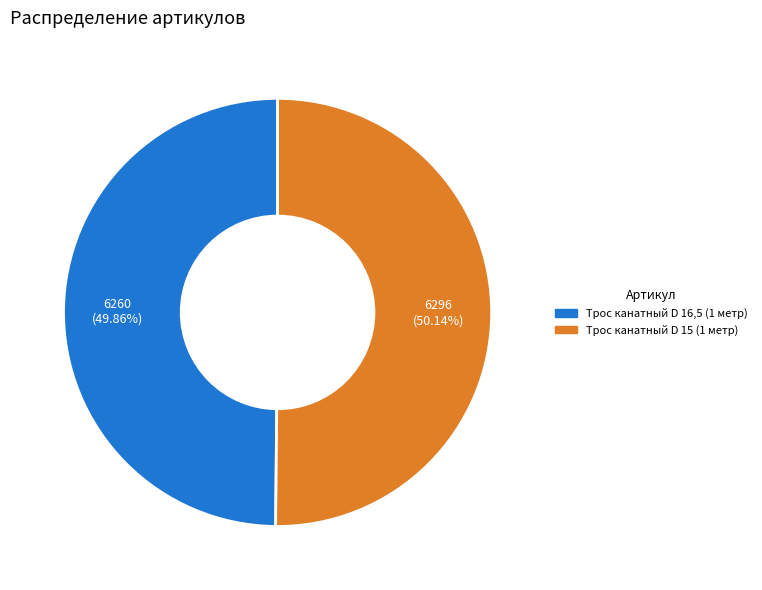

Approximately how many times larger is the value at Трос канатный D 16,5 (1 метр) compared to Трос канатный D 15 (1 метр)?

1.0